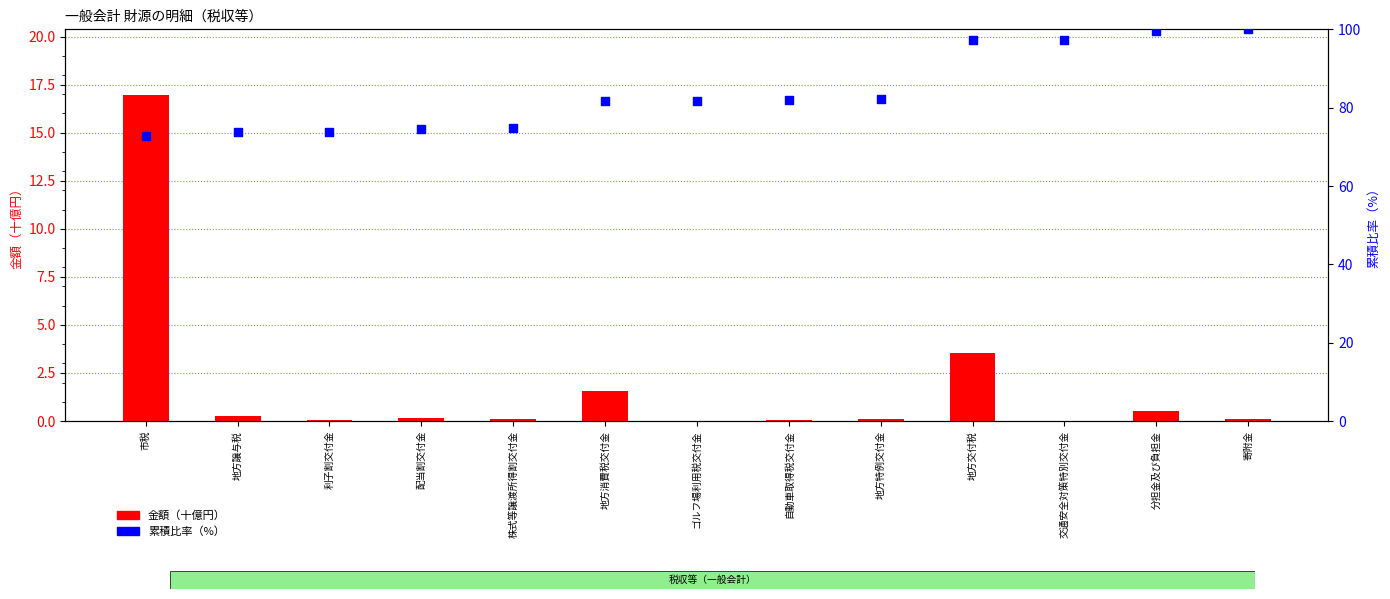

Is the value of 金額（十億円） at 地方交付税 greater than the value of 累積比率（%） at 分担金及び負担金?

No